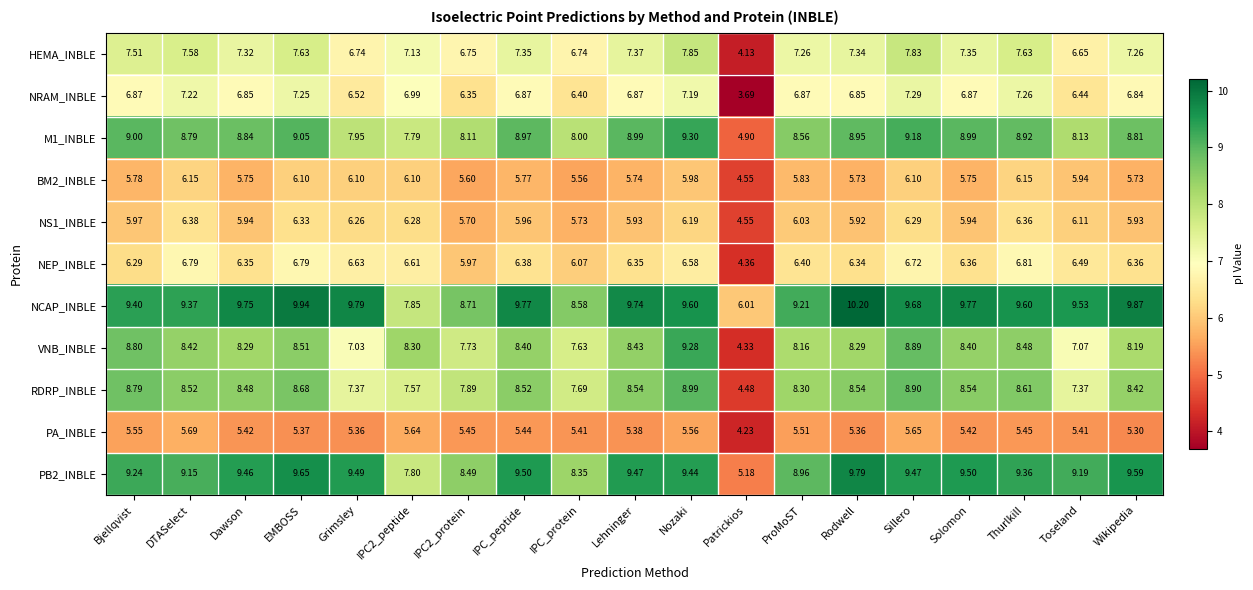

Which series has the largest total across all categories?

NCAP_INBLE